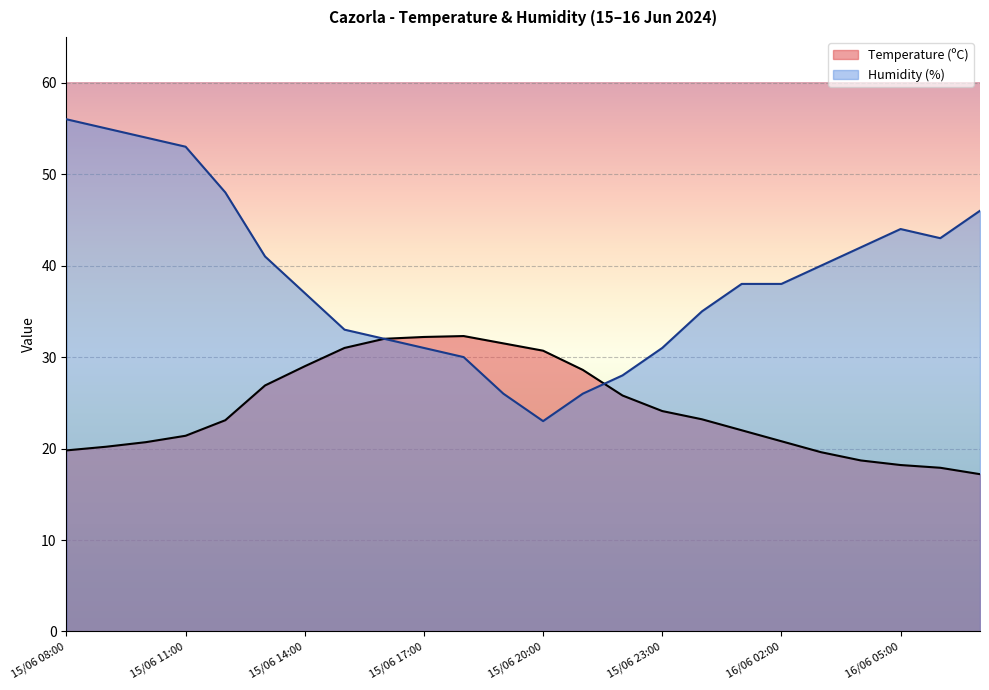

How many data points does each series have?

24